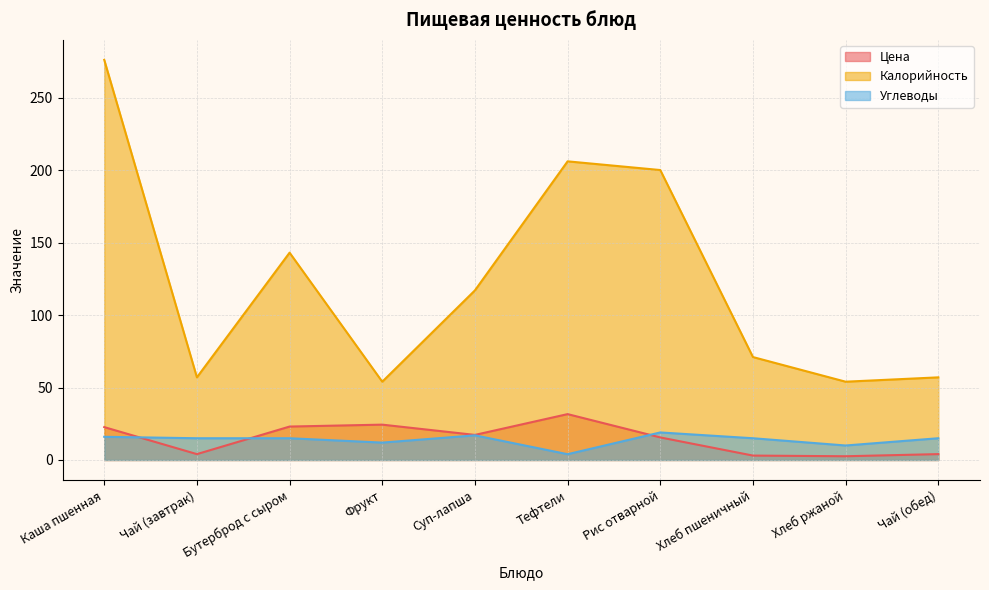

The value of Углеводы at Хлеб ржаной is 10.0. True or false?

True